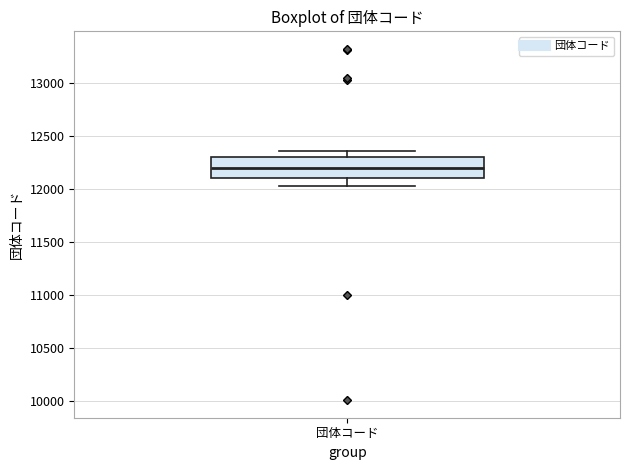

Where does the upper whisker of the box for 団体コード end on the y-axis? The values are not printed on the chart, so give them approximately, as read against the axis.

12350